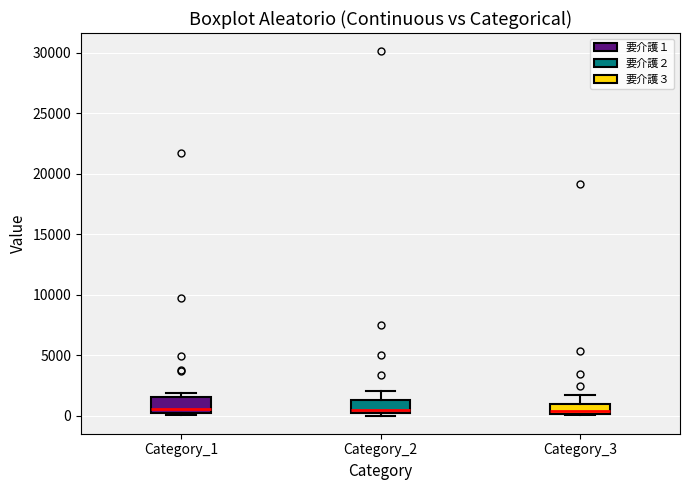

Reading left to right, read every box against the y-axis: the position of its median line, the range the box covers, and the ends of its whiskers. The values are not printed on the chart, so give them approximately, as read against the axis.

Category_1: median 500, box 0 to 1500, whiskers 0 (just below the box's lower edge) to 2000
Category_2: median 500, box 0 to 1500, whiskers 0 (just below the box's lower edge) to 2000
Category_3: median 500, box 0 to 1000, whiskers 0 (just below the box's lower edge) to 1500